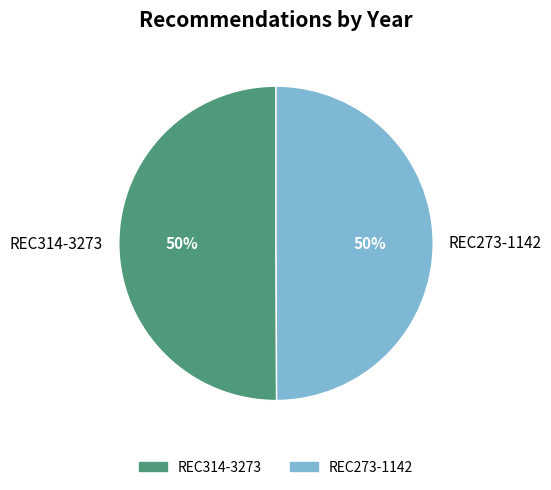

Is it true that REC273-1142 is 37% of the pie?

False